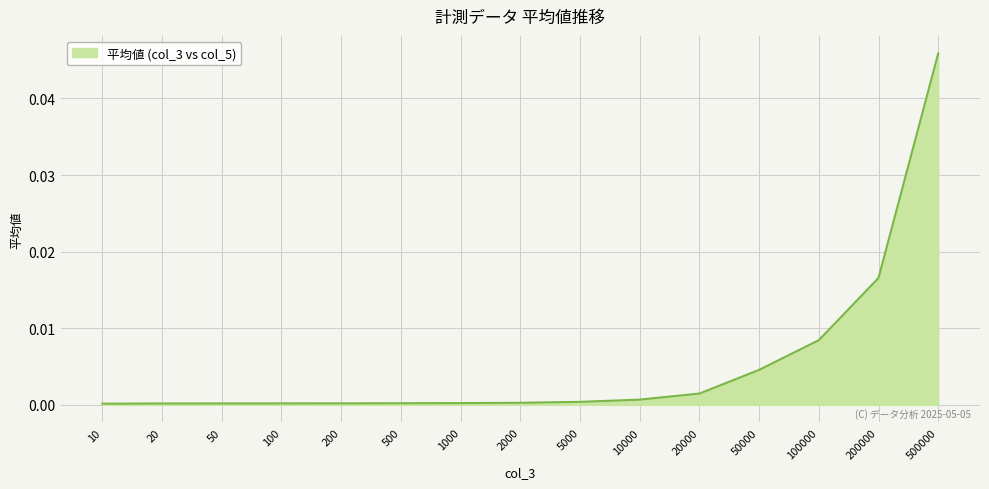

Is it true that the value at 100 is 0.0?

True